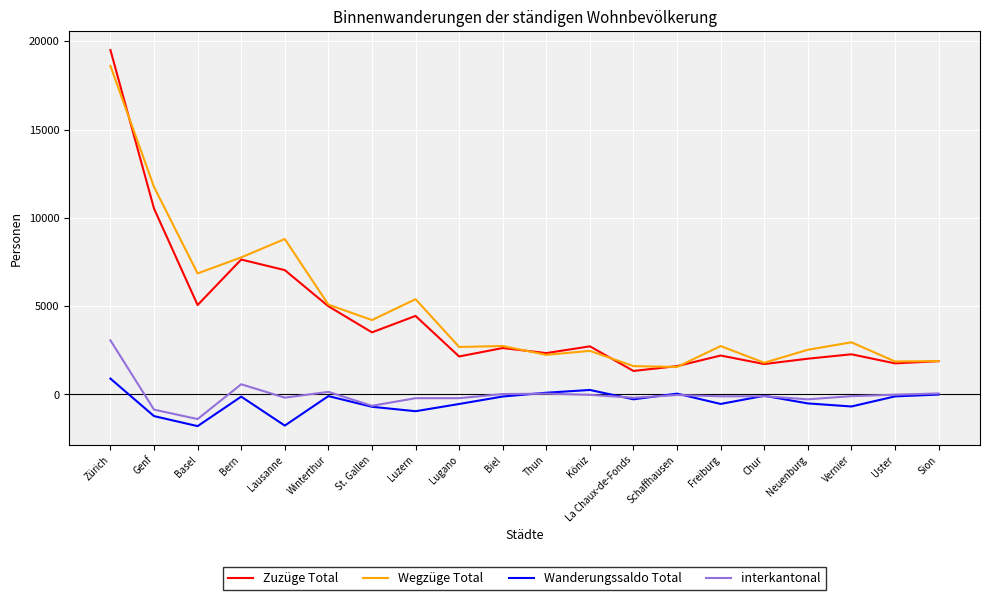

How many values in the Wanderungssaldo Total series are below -121?

10